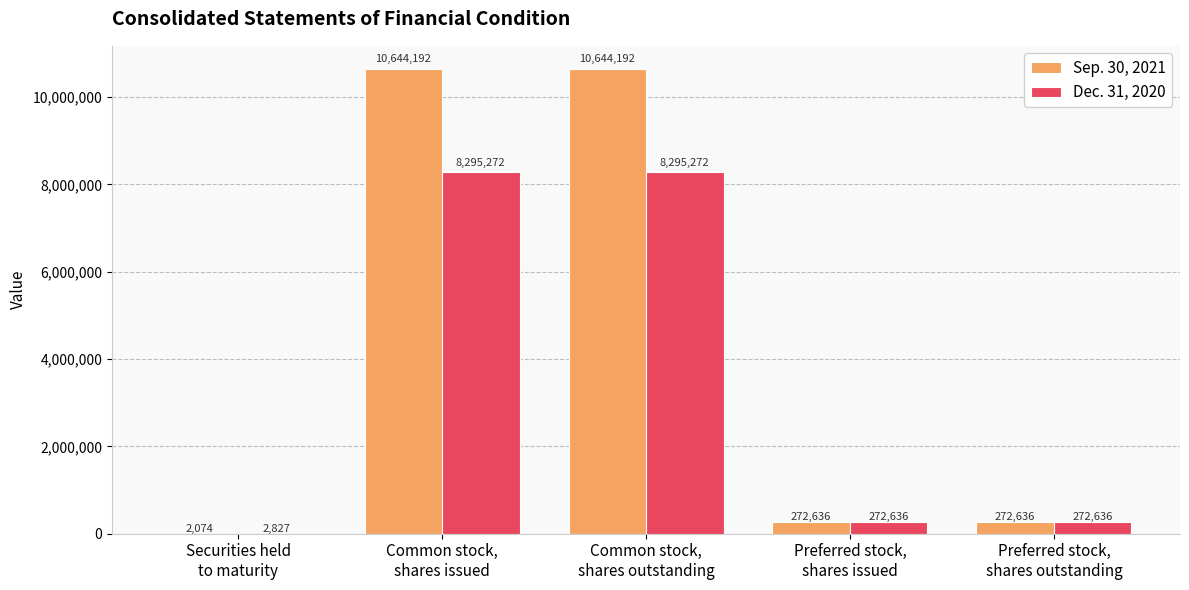

What is the greatest value displayed?

10644192